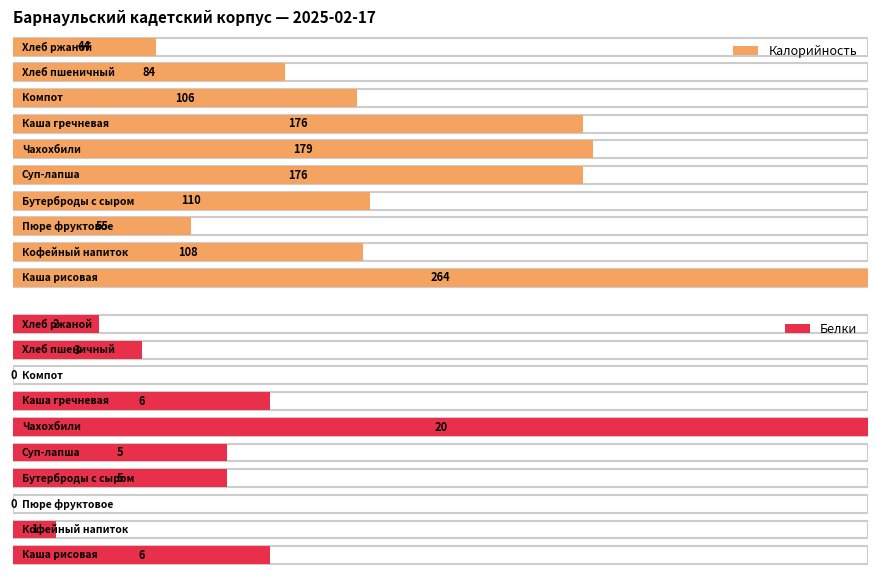

What are all the series names shown in the legend?

Калорийность, Белки